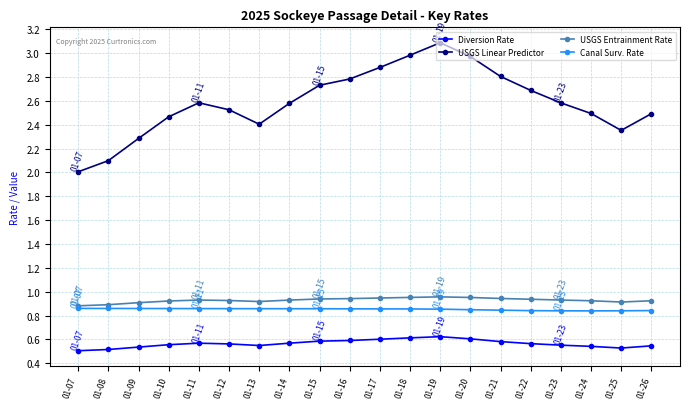

Which series has the largest total across all categories?

USGS Linear Predictor